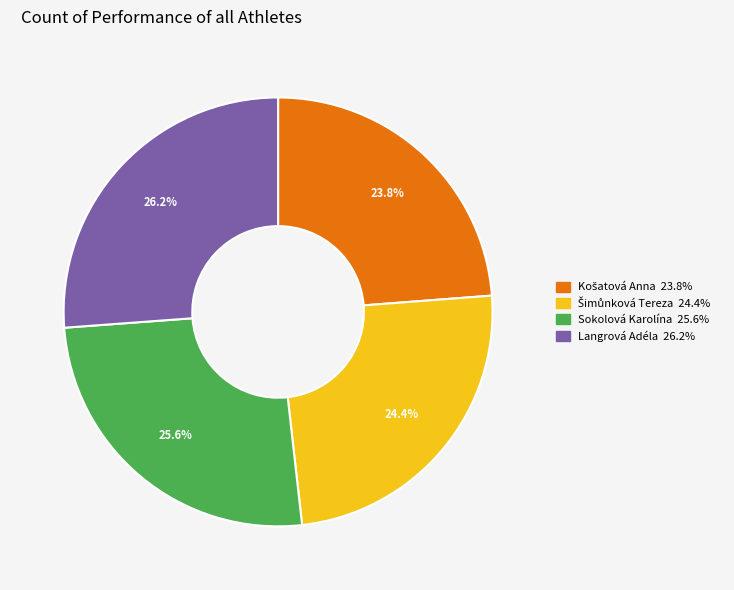

Is it true that Langrová Adéla is 26% of the pie?

True